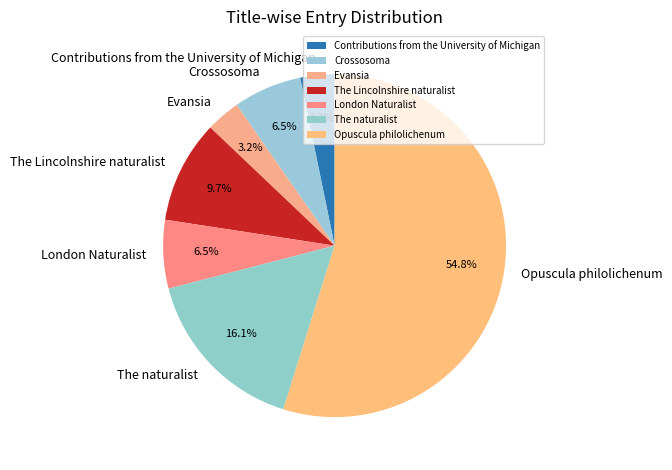

Which category has the biggest portion of the pie?

Opuscula philolichenum